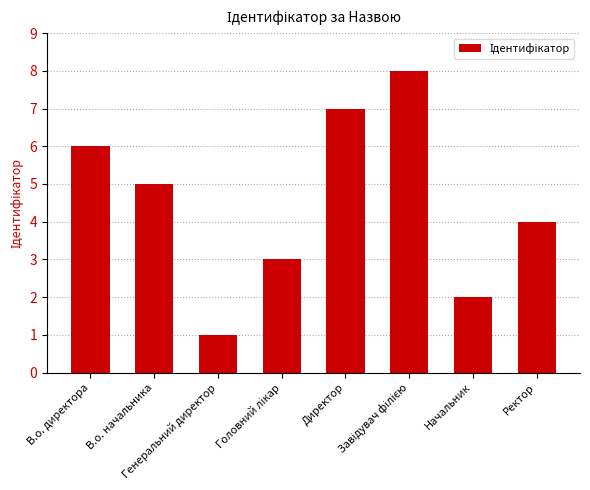

The value at В.о. директора is 9. True or false?

False